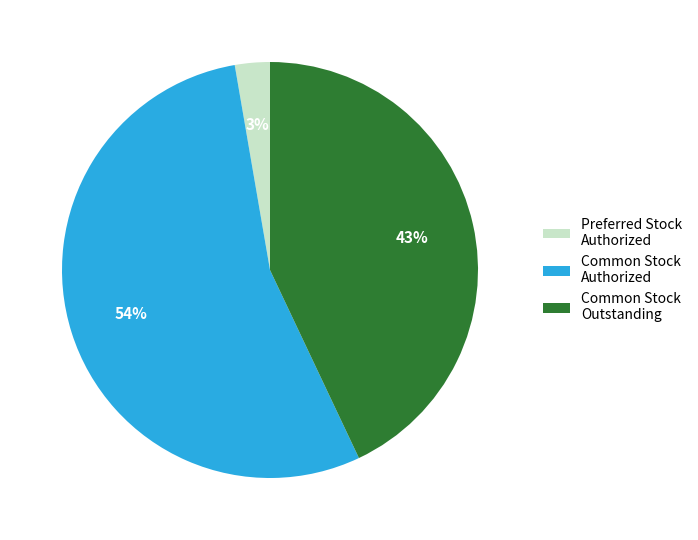

Between Preferred Stock Authorized and Common Stock Authorized, which is larger?

Common Stock Authorized